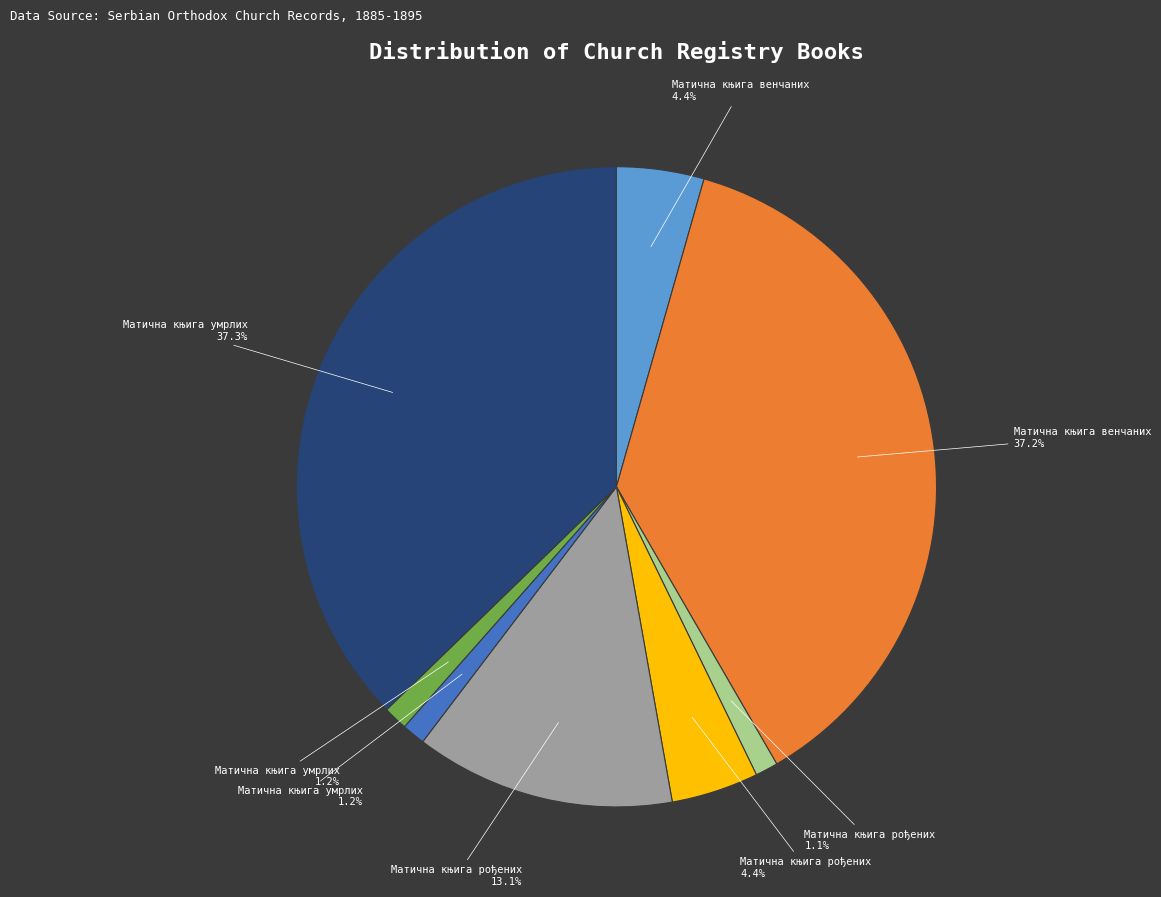

Is there a majority slice in this chart?

No